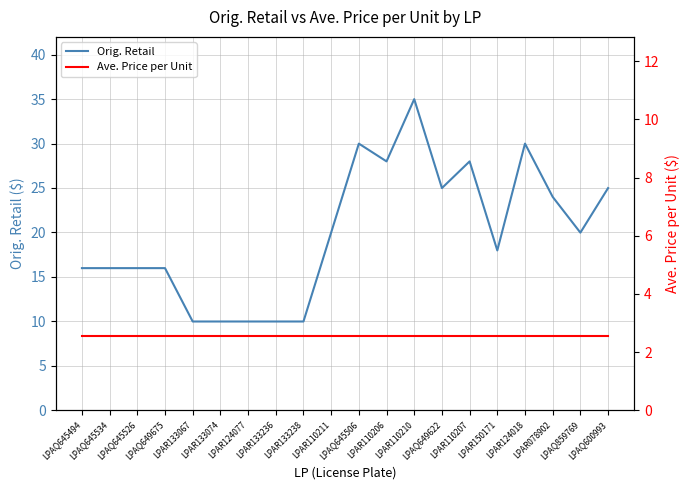

Which category has the highest value in the Ave. Price per Unit series?

LPAQ645494